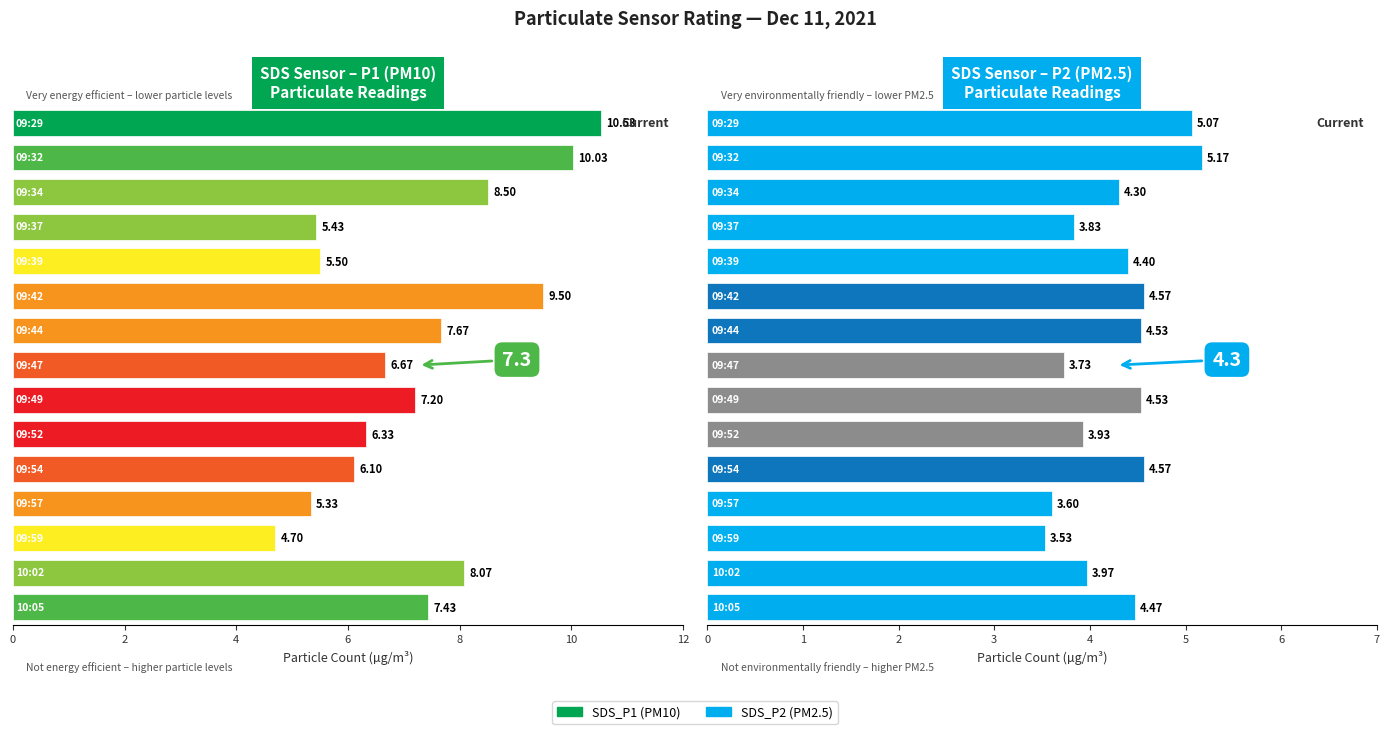

What position from the left is 09:57?

12